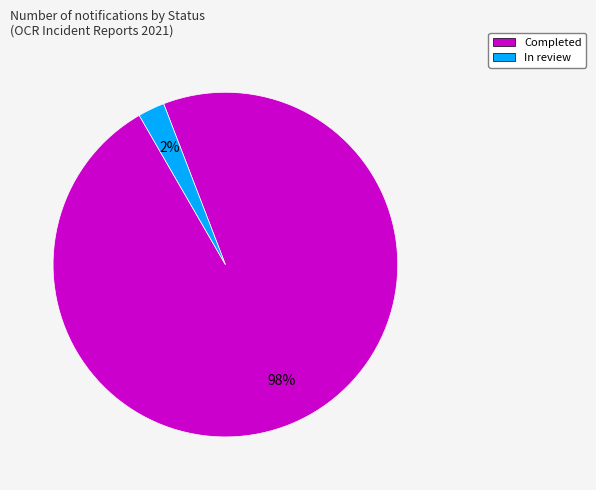

To the nearest percent, what is the average slice percentage?

50%